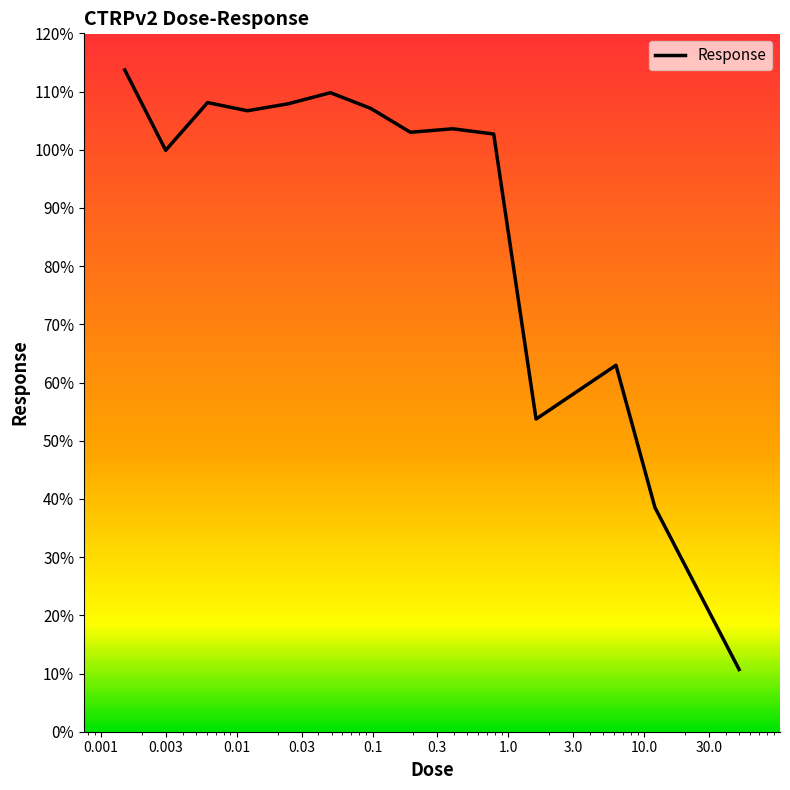

What is the maximum value shown in the chart?

113.7